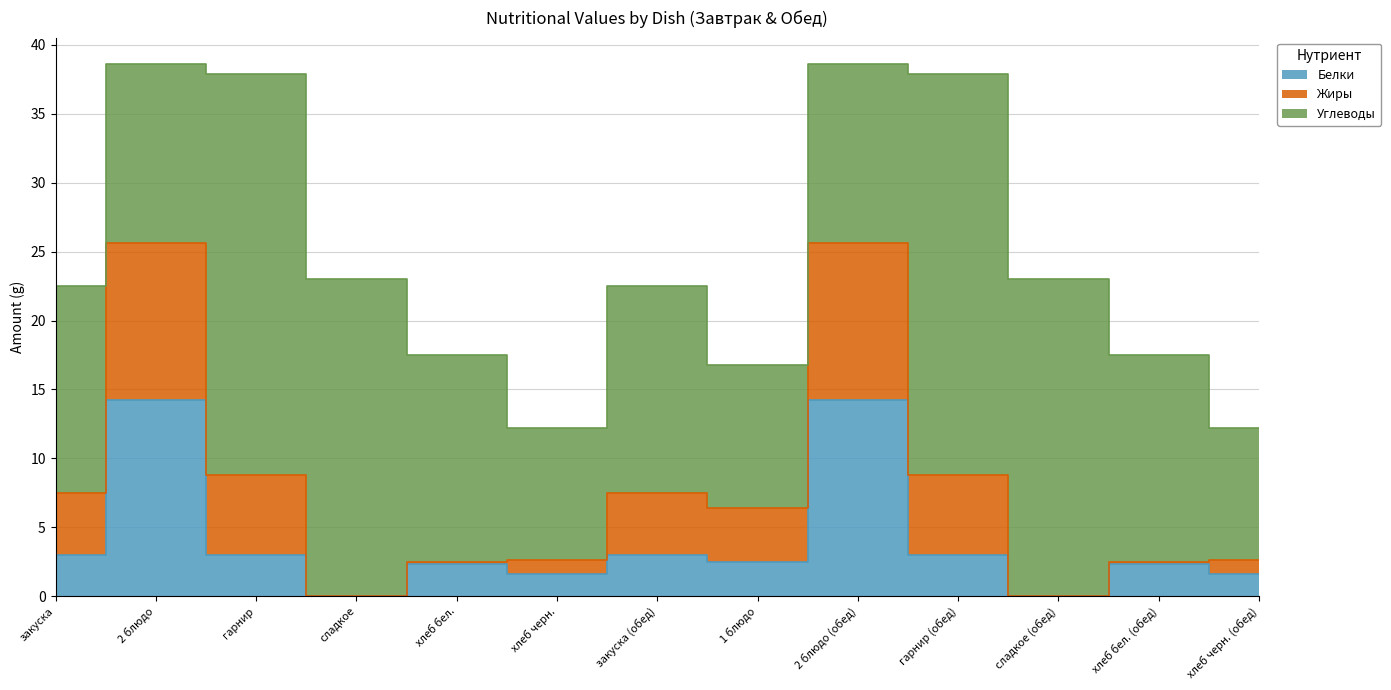

What are all the series names shown in the legend?

Белки, Жиры, Углеводы